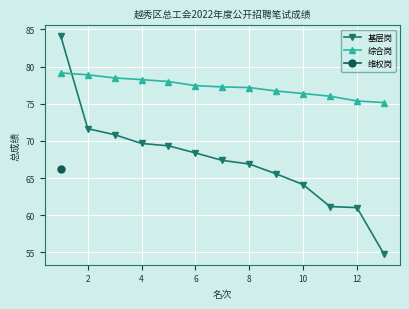

What is the highest value of the 综合岗 series?

79.1